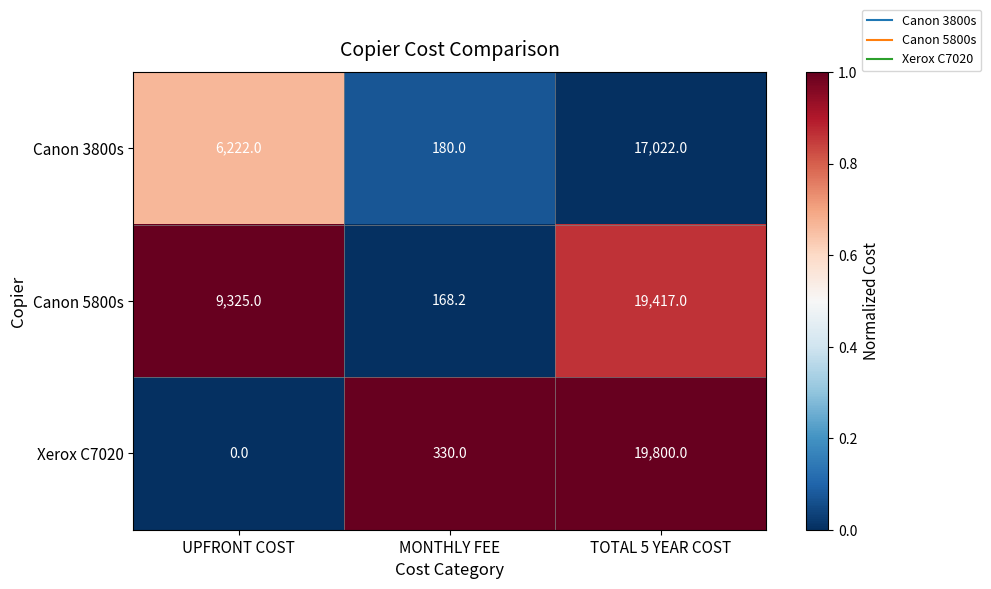

Is it true that Canon 3800s equals 9112.9 at TOTAL 5 YEAR COST?

False